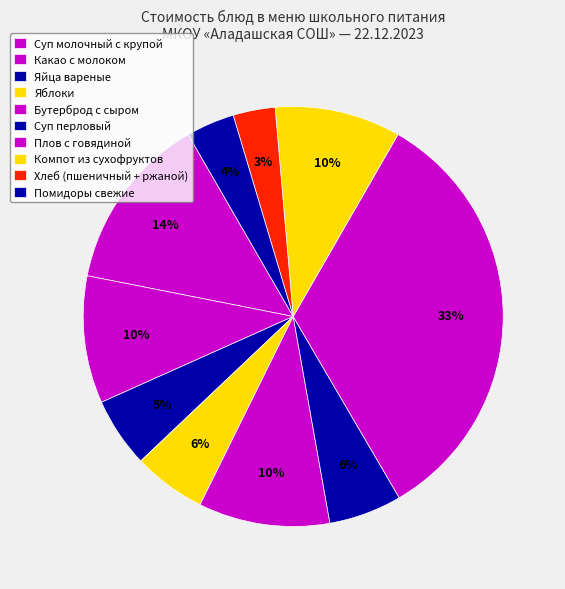

True or false: Яблоки accounts for 6% of the total.

True